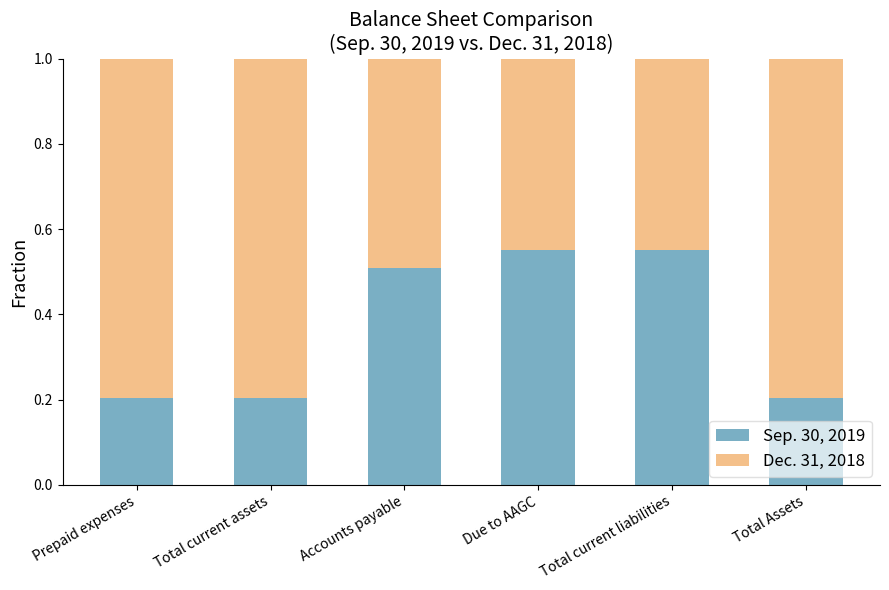

Is it true that Sep. 30, 2019 equals 1.0 at Due to AAGC?

False